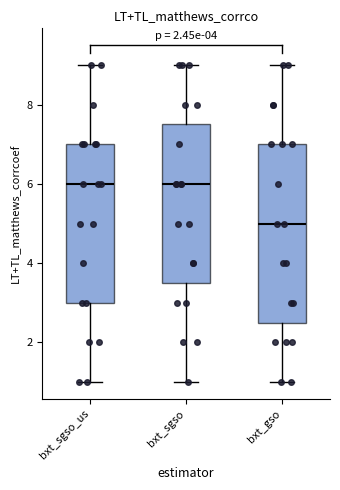

Reading left to right, read every box against the y-axis: the position of its median line, the range the box covers, and the ends of its whiskers. The values are not printed on the chart, so give them approximately, as read against the axis.

bxt_sgso_us: median 6.0, box 3.0 to 7.0, whiskers 1.0 to 9.0
bxt_sgso: median 6.0, box 3.6 to 7.6, whiskers 1.0 to 9.0
bxt_gso: median 5.0, box 2.6 to 7.0, whiskers 1.0 to 9.0